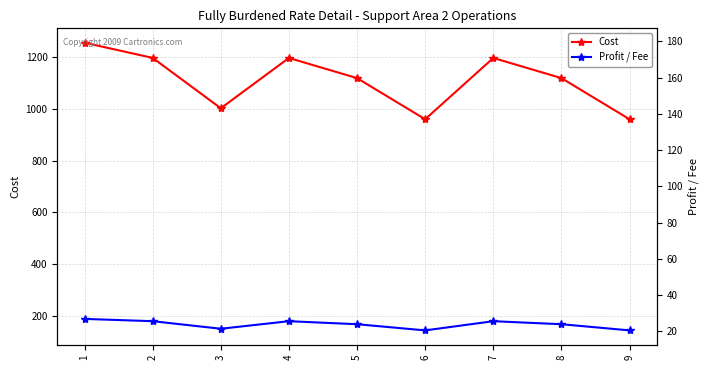

True or false: Cost and Profit / Fee intersect in this chart.

False